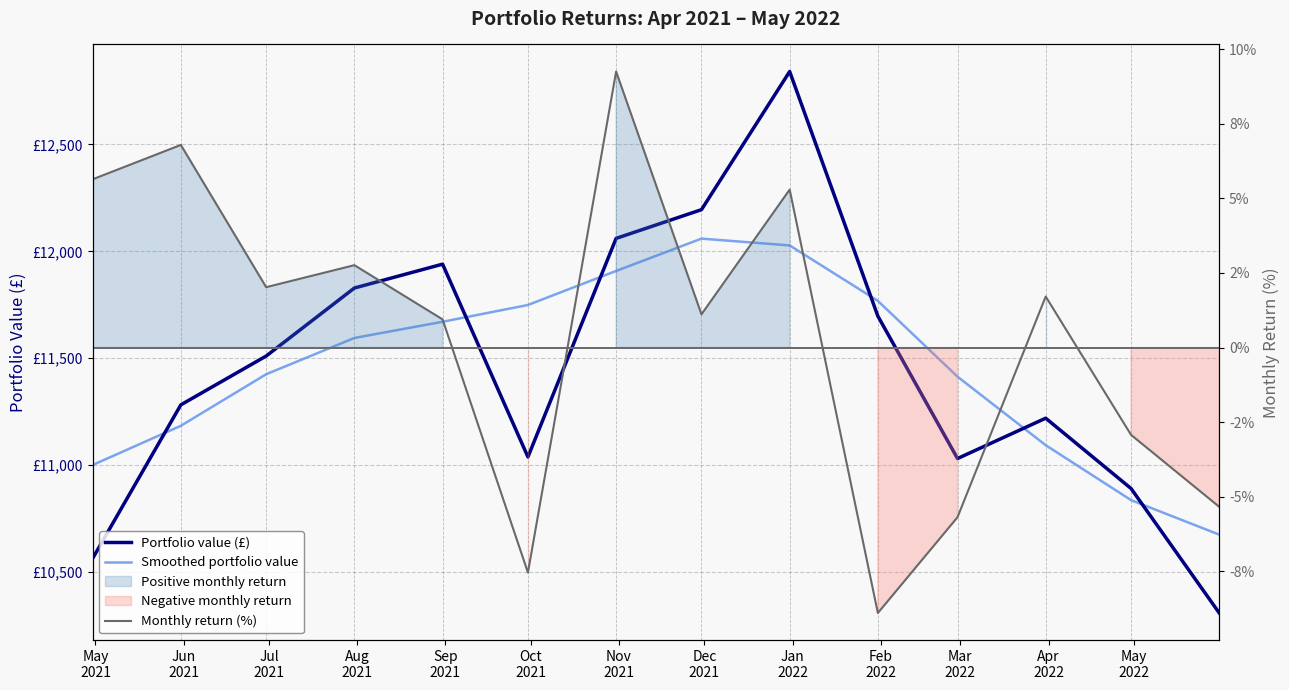

At how many categories does at least one series exceed 4950?

14